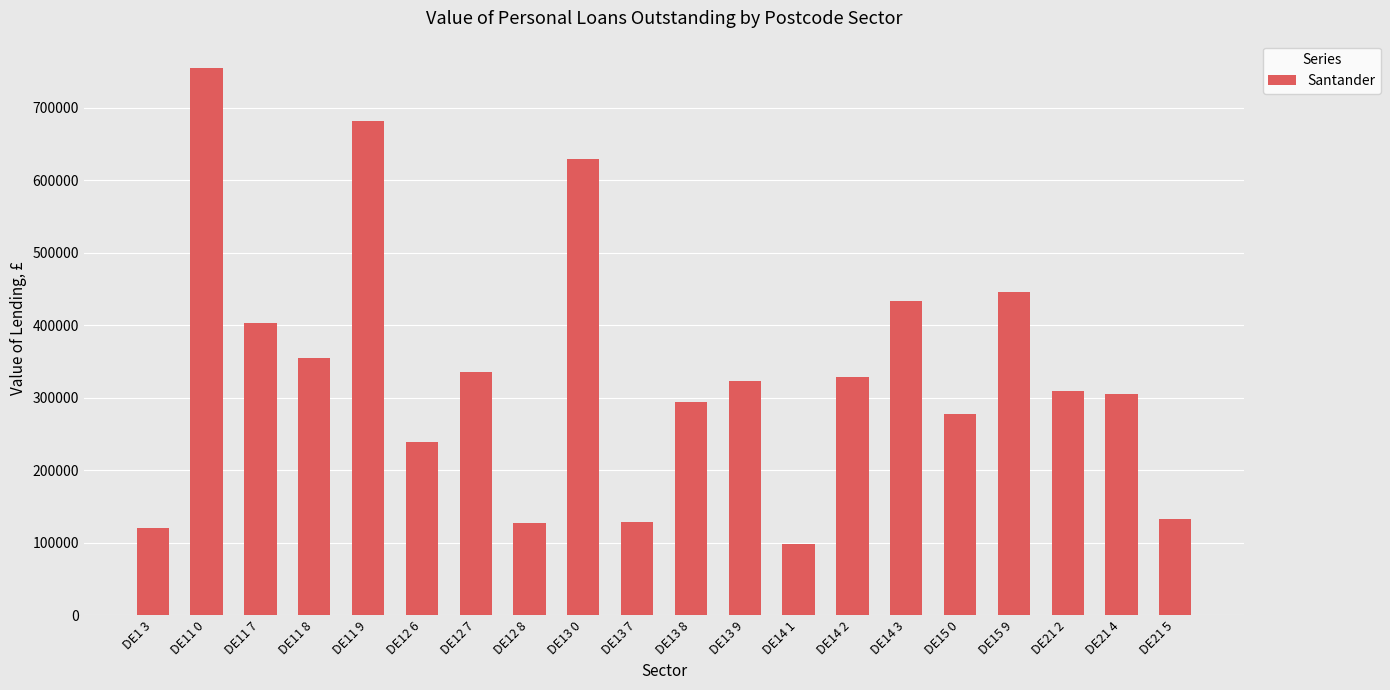

At which category does the chart reach its minimum across all series?

DE14 1